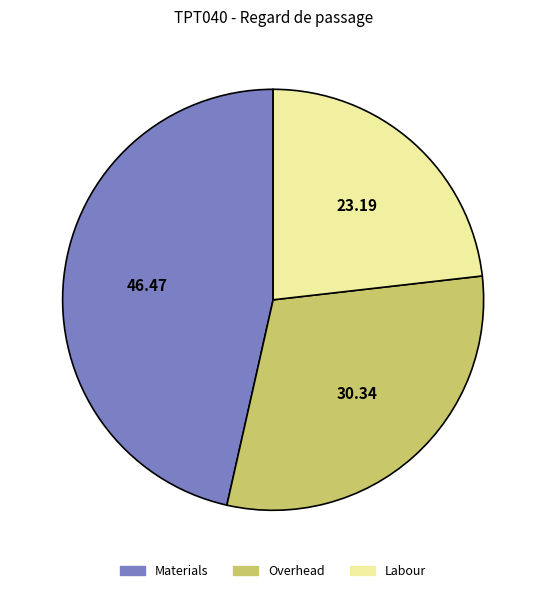

Does any single category account for the majority?

No